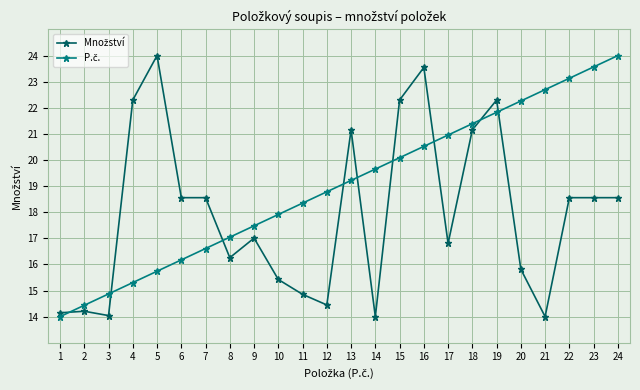

What is the total value across all series at 2?

28.6